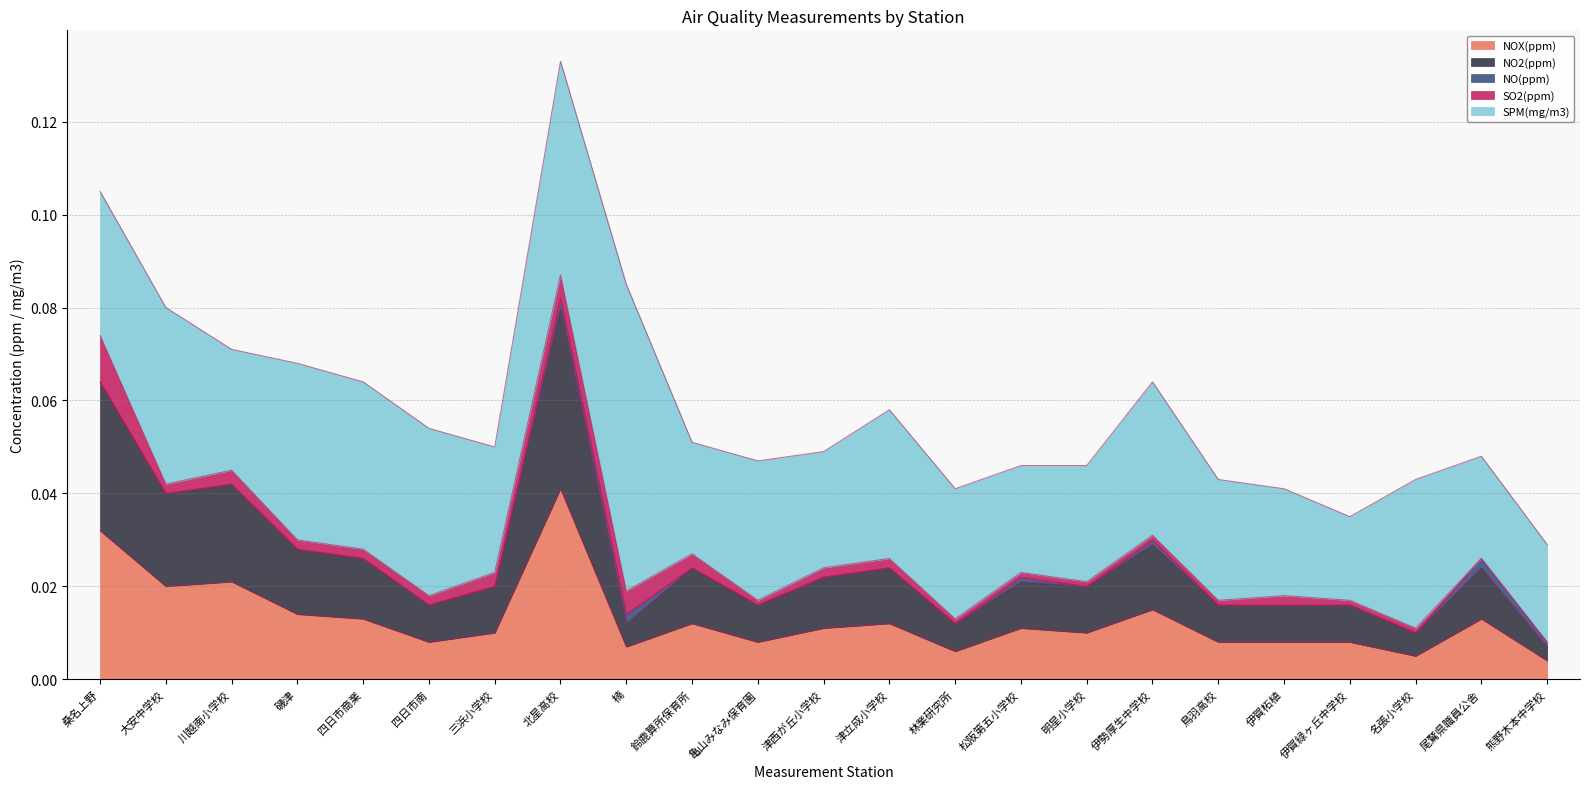

True or false: NO(ppm) has a value of 0.0 at 熊野木本中学校.

True